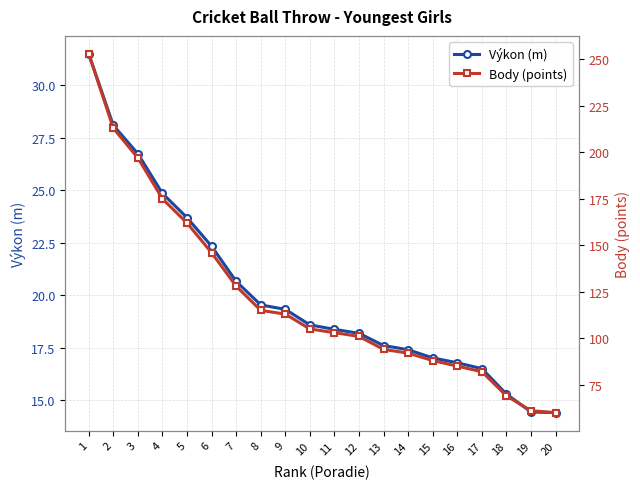

What is the difference between the second highest and minimum values in the Body (points) series?

153.0